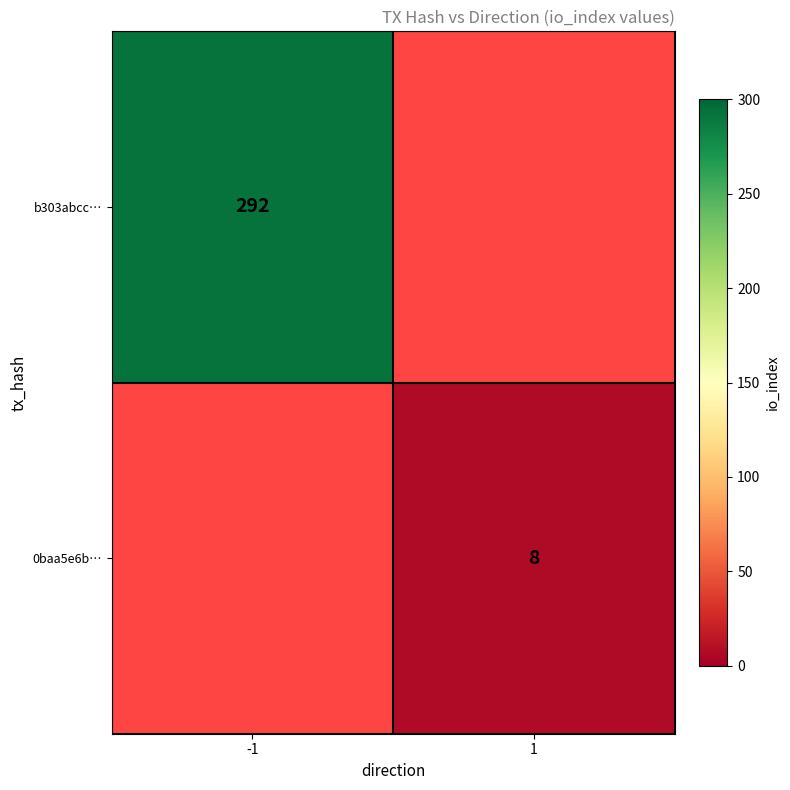

Which category has the lowest value across all series?

1